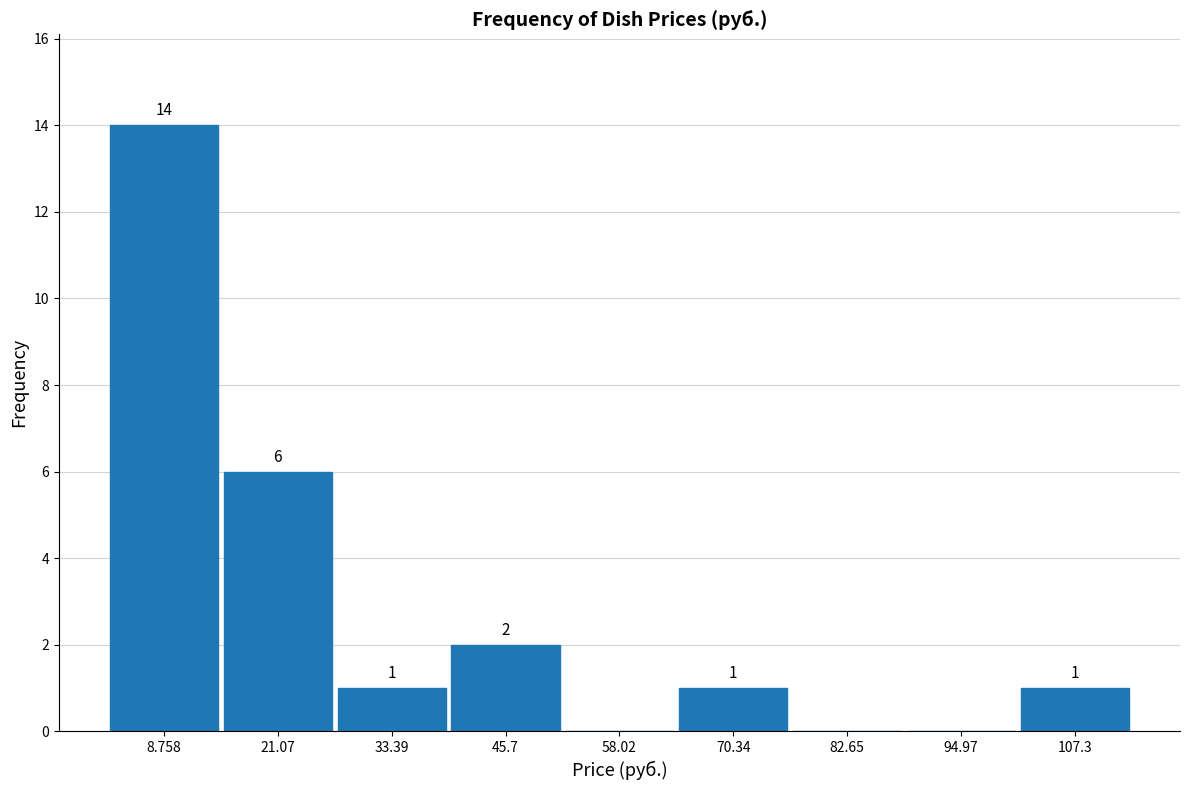

Which range on the x-axis has the tallest bar?

2 to 14